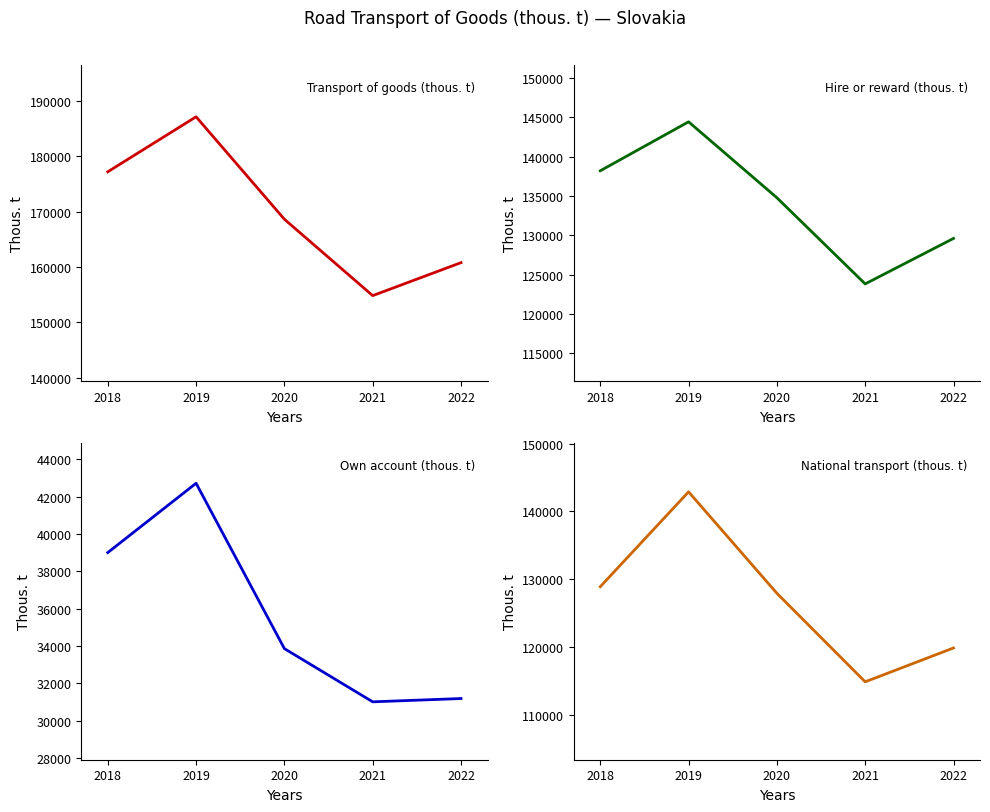

What is the spread (max minus min) of values at 2021?

123833